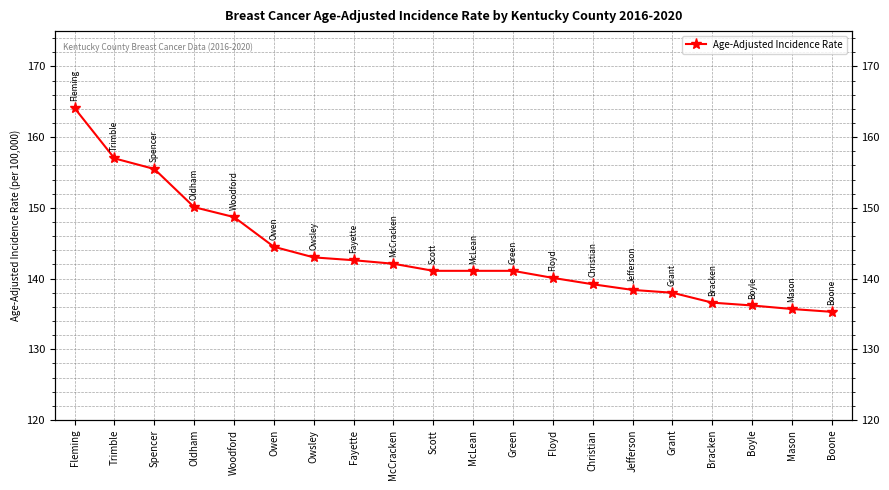

What is the difference between the second highest and minimum values?

21.7